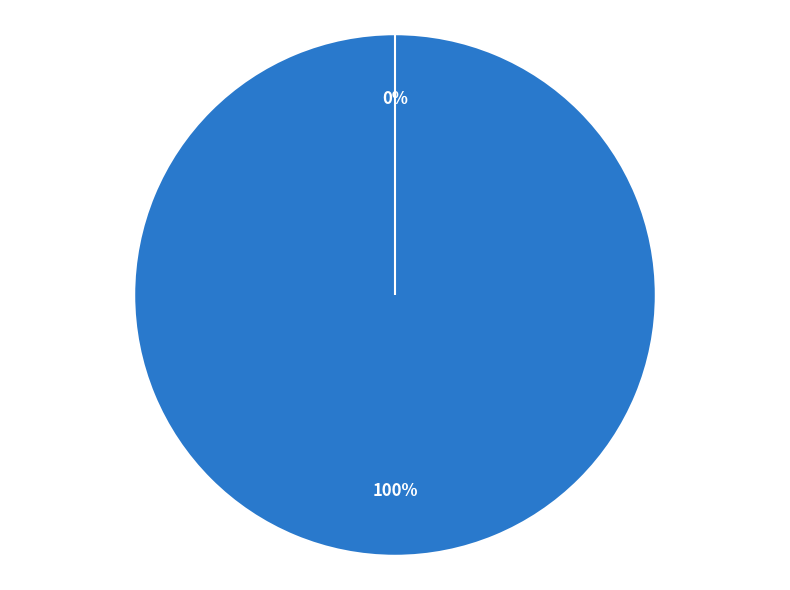

The Vote slice represents 93% of the pie. True or false?

False